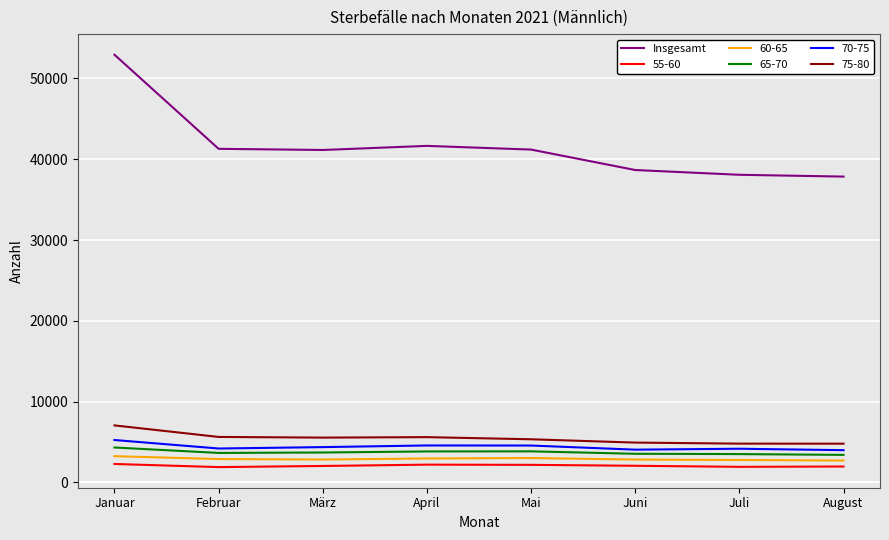

What position from the right is April?

5